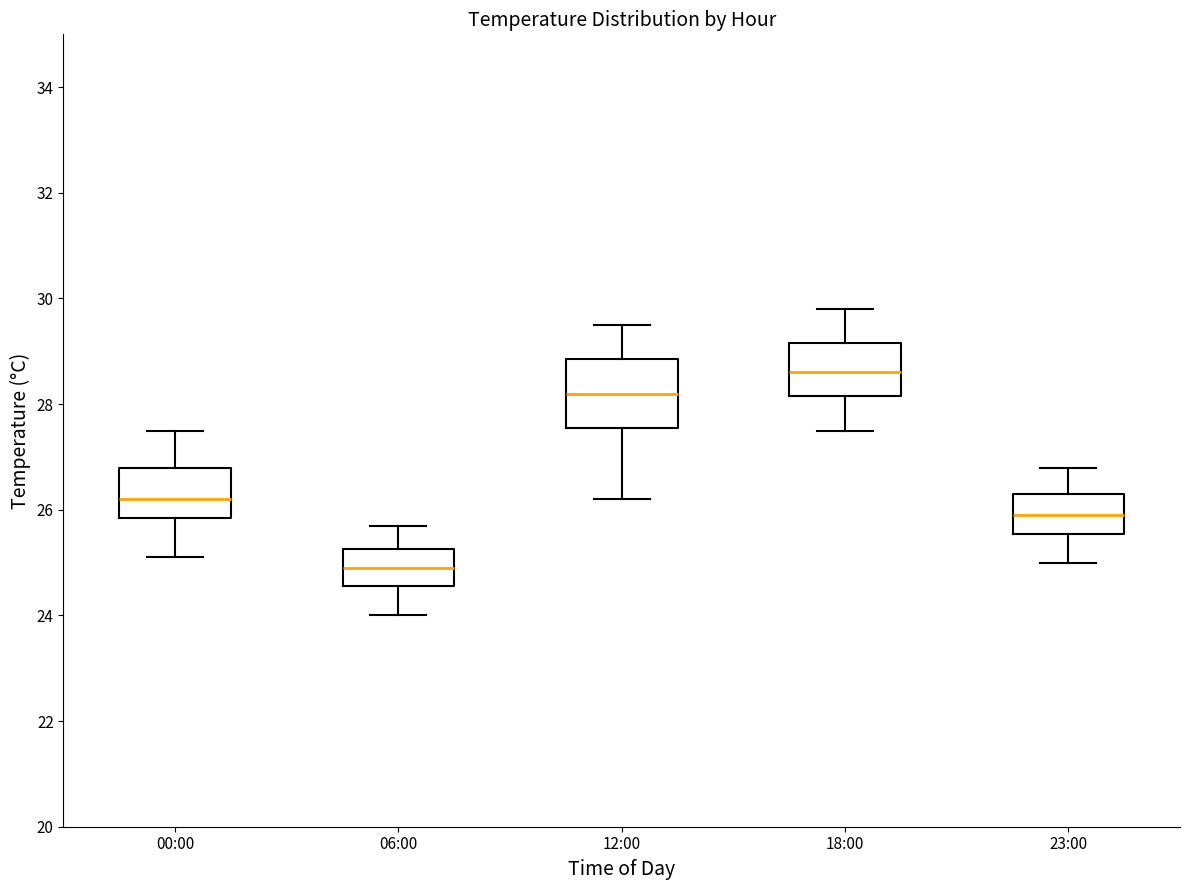

Which box has the highest median line?

18:00